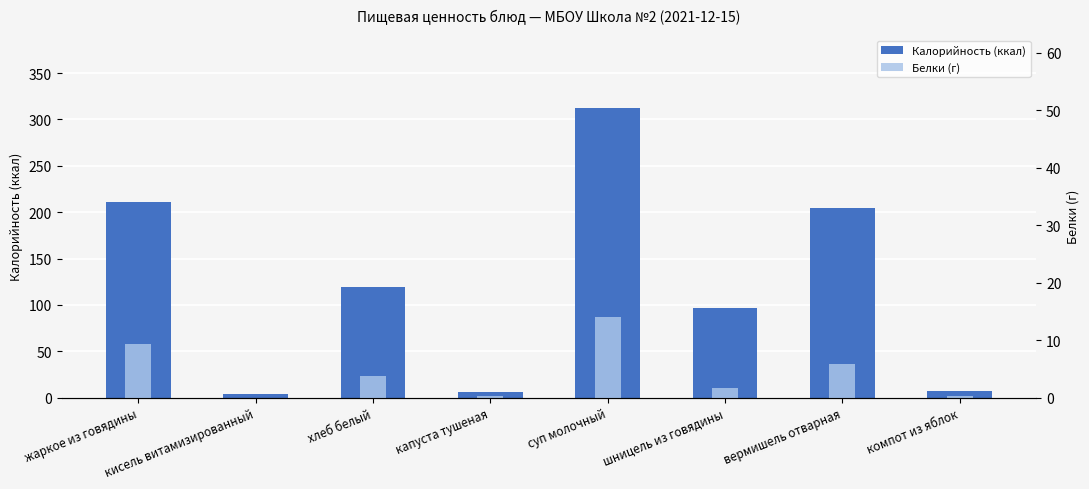

What is the total value across all series at компот из яблок?

7.4